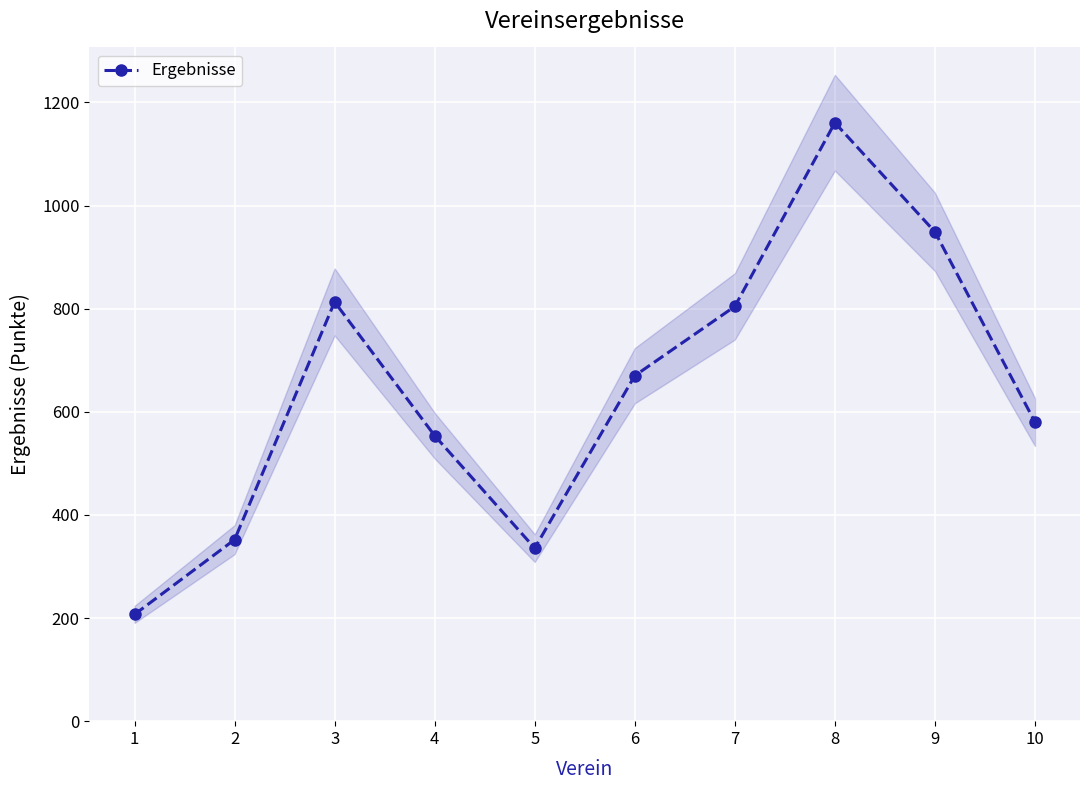

How many points are lower than both their immediate neighbors (excluding endpoints)?

1